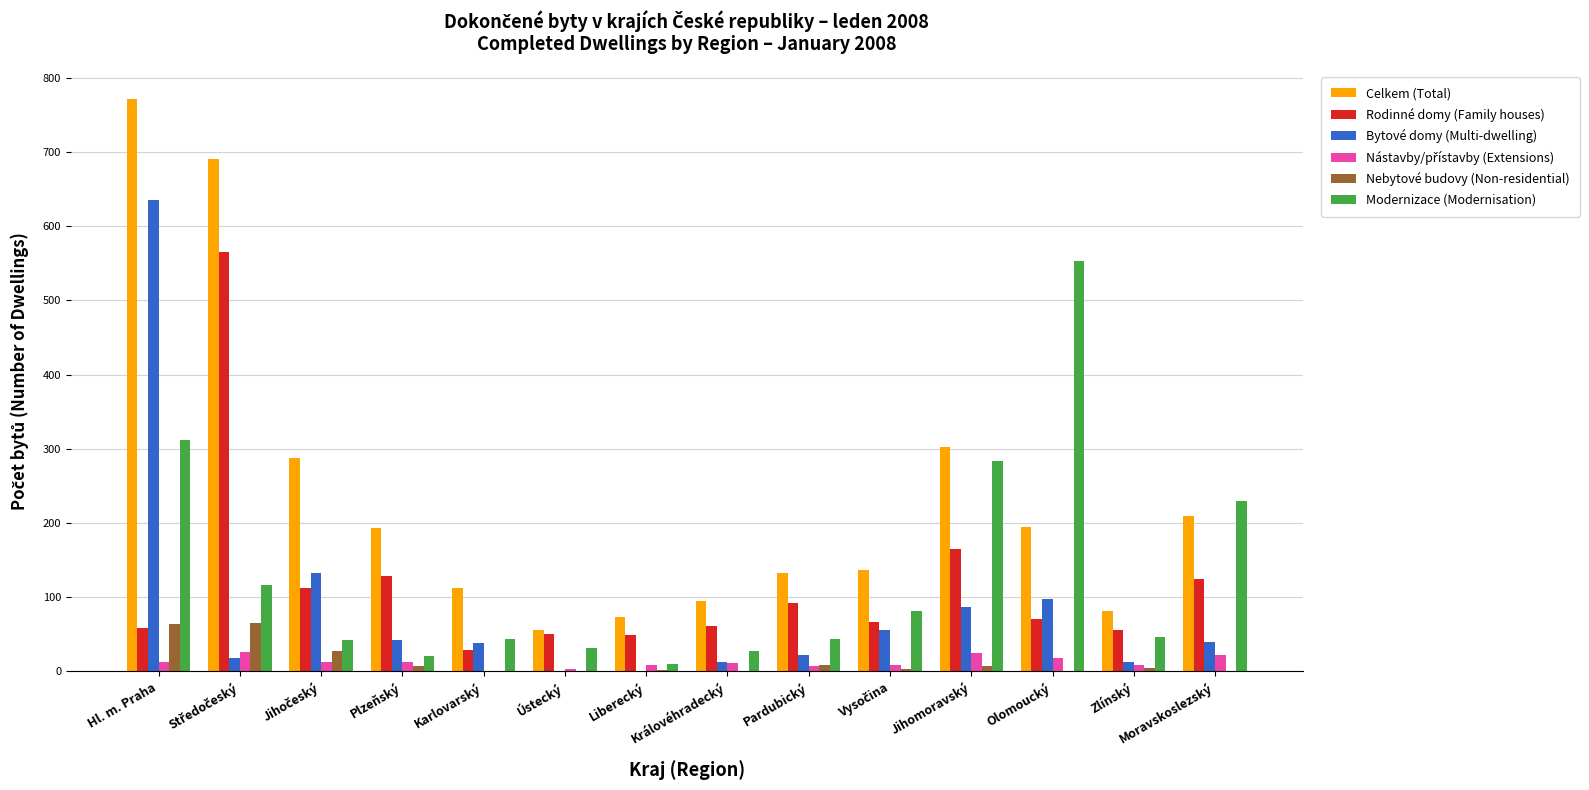

What is the sum of all Modernizace (Modernisation) values?

1840